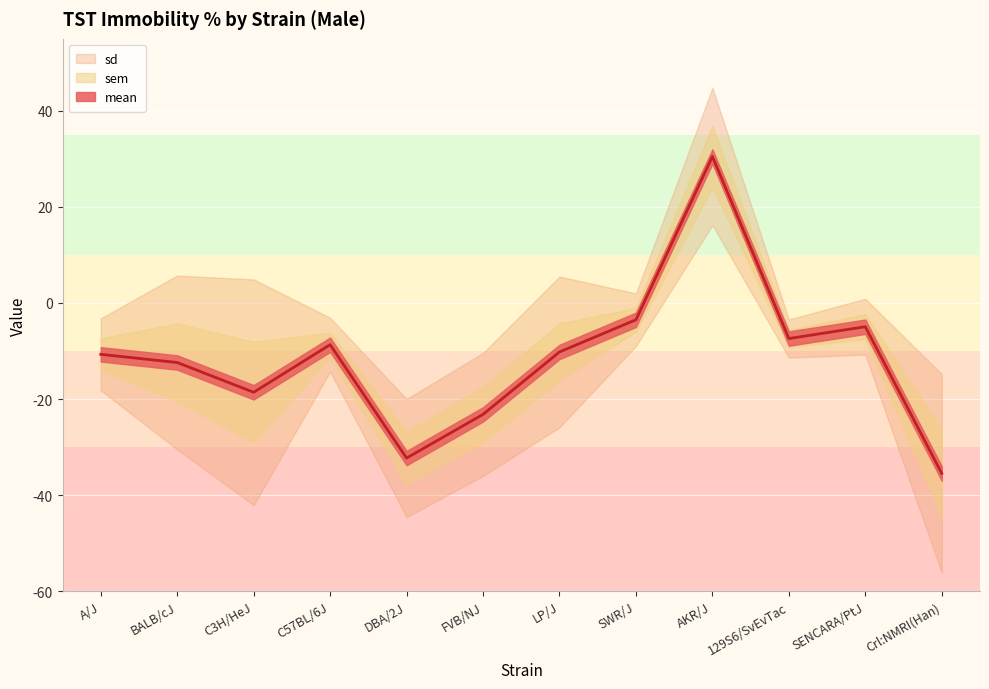

Between SWR/J and C57BL/6J, which is larger?

SWR/J